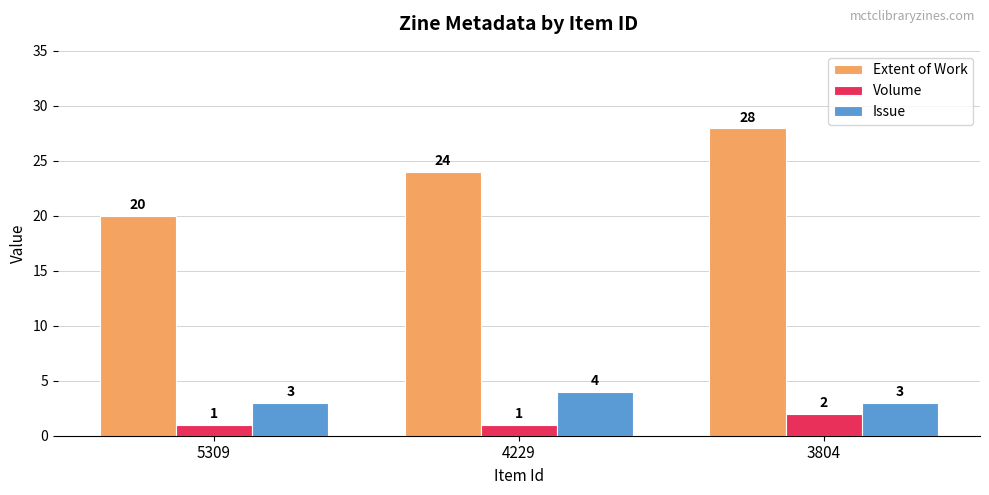

Reading right to left, list all the values displayed in this chart.

Extent of Work: 28	24	20
Volume: 2	1	1
Issue: 3	4	3